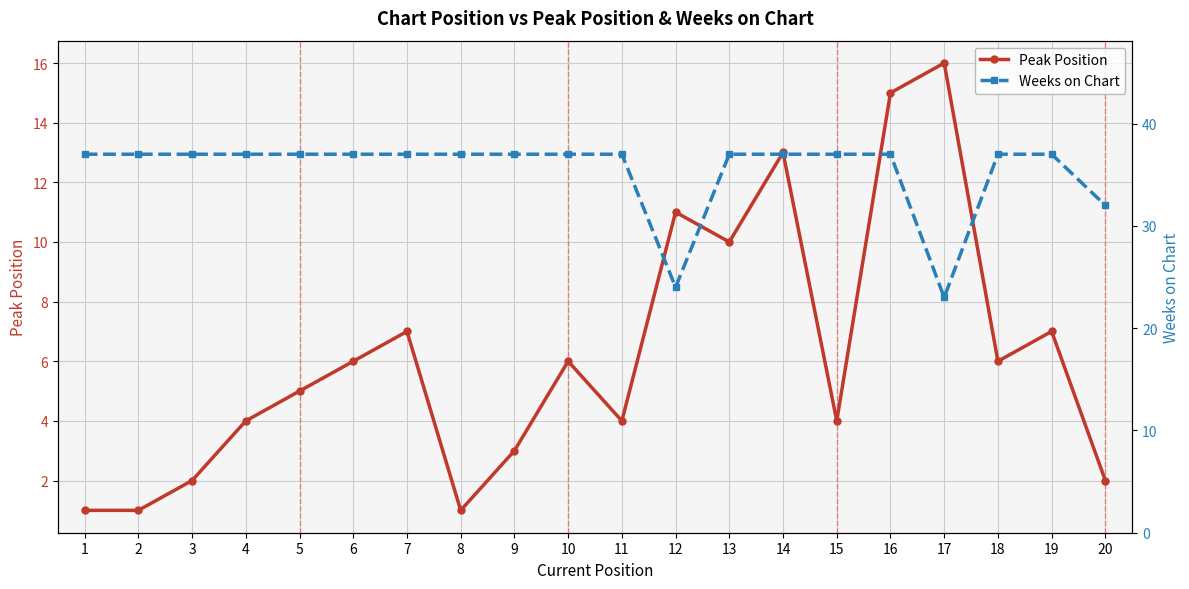

True or false: Weeks on Chart and Peak Position intersect in this chart.

False